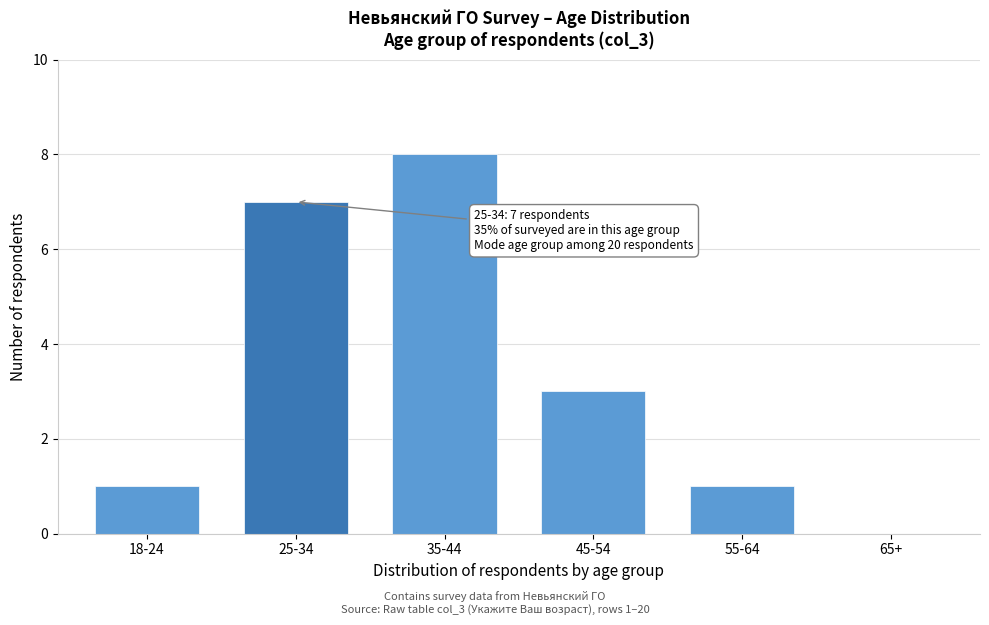

Reading left to right, extract all data points from this chart.

18-24=1	25-34=7	35-44=8	45-54=3	55-64=1	65+=0